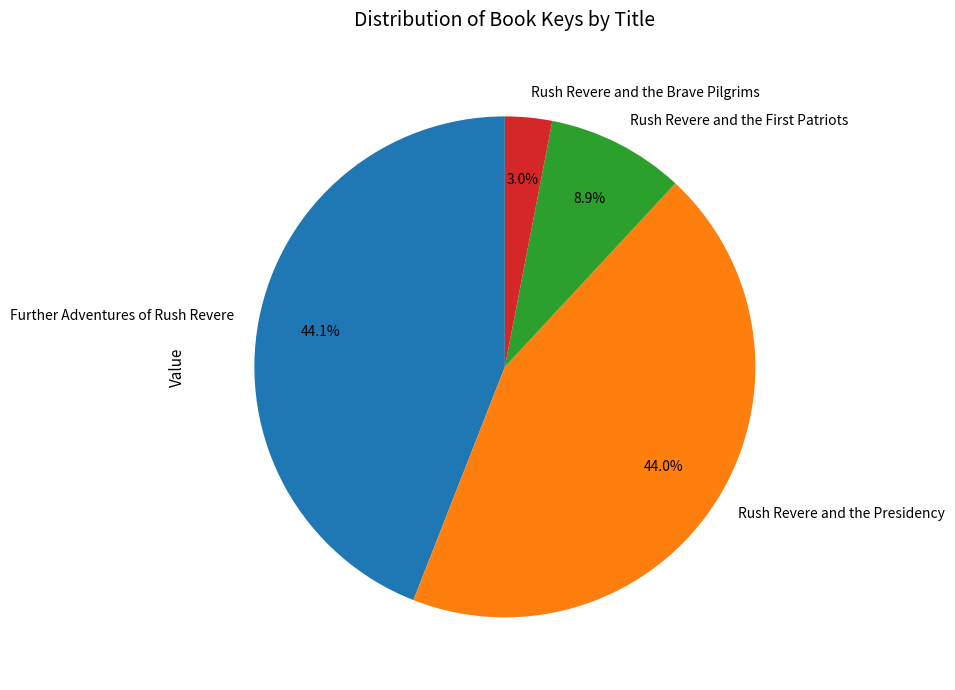

Is it true that Rush Revere and the Presidency is 44% of the pie?

True